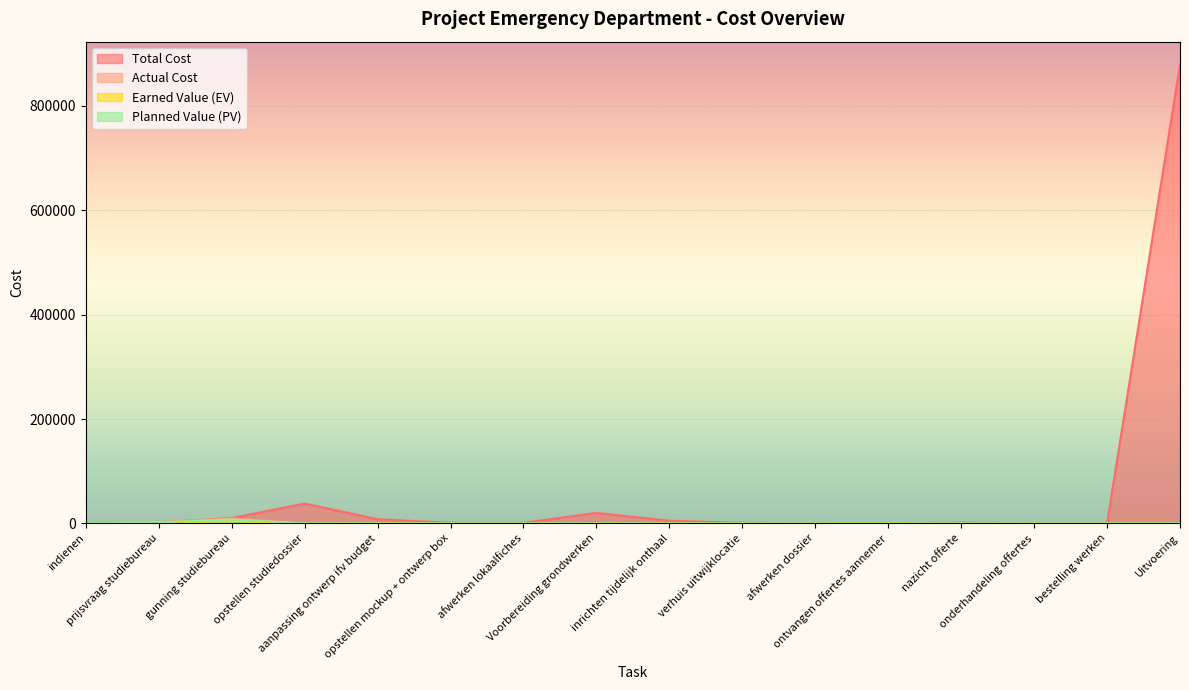

At which category is the sum across all series the highest?

Uitvoering